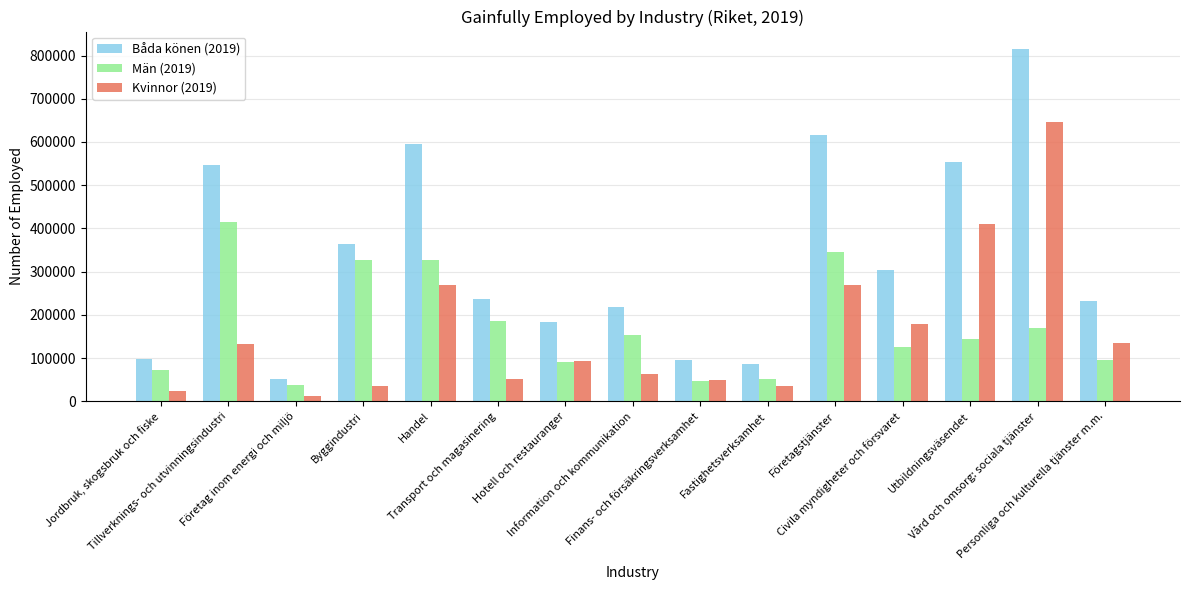

What is the difference between the second highest and second lowest values in the Män (2019) series?

298113